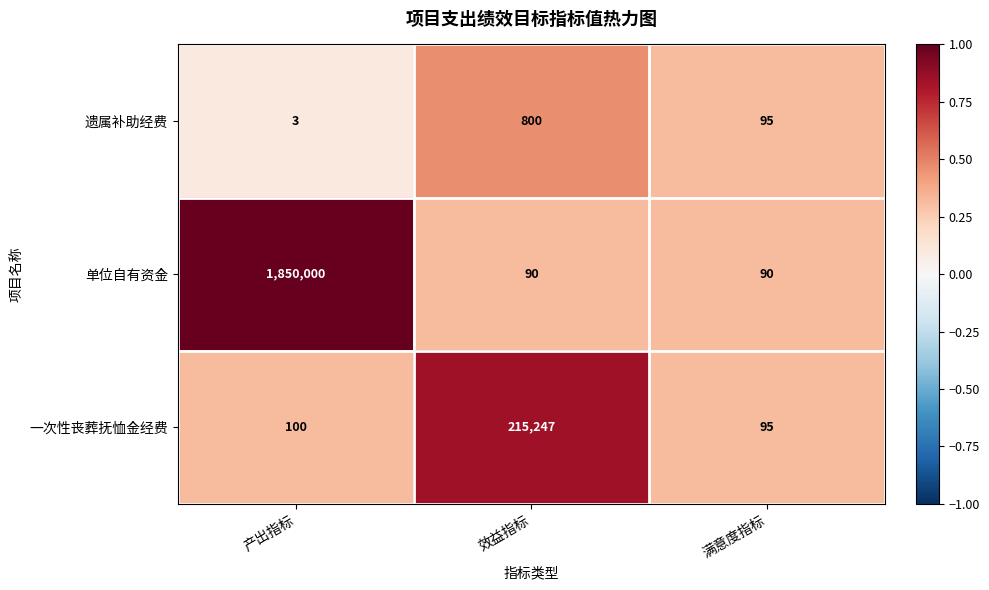

The value of 单位自有资金 at 满意度指标 is 90. True or false?

True